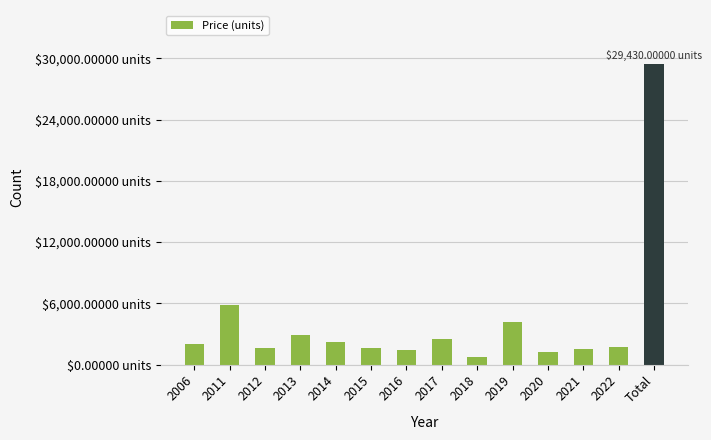

The value at Total is 14540. True or false?

False